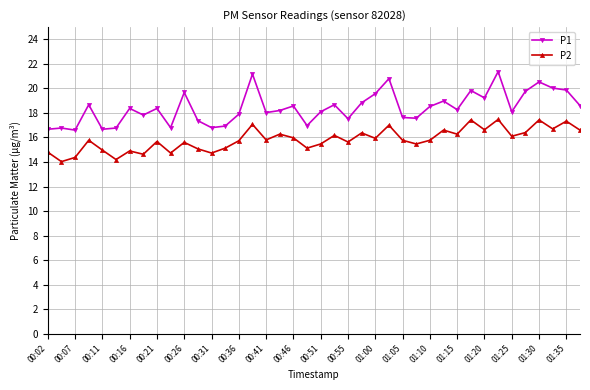

Rank the series by their average value, from lowest to highest.

P2, P1